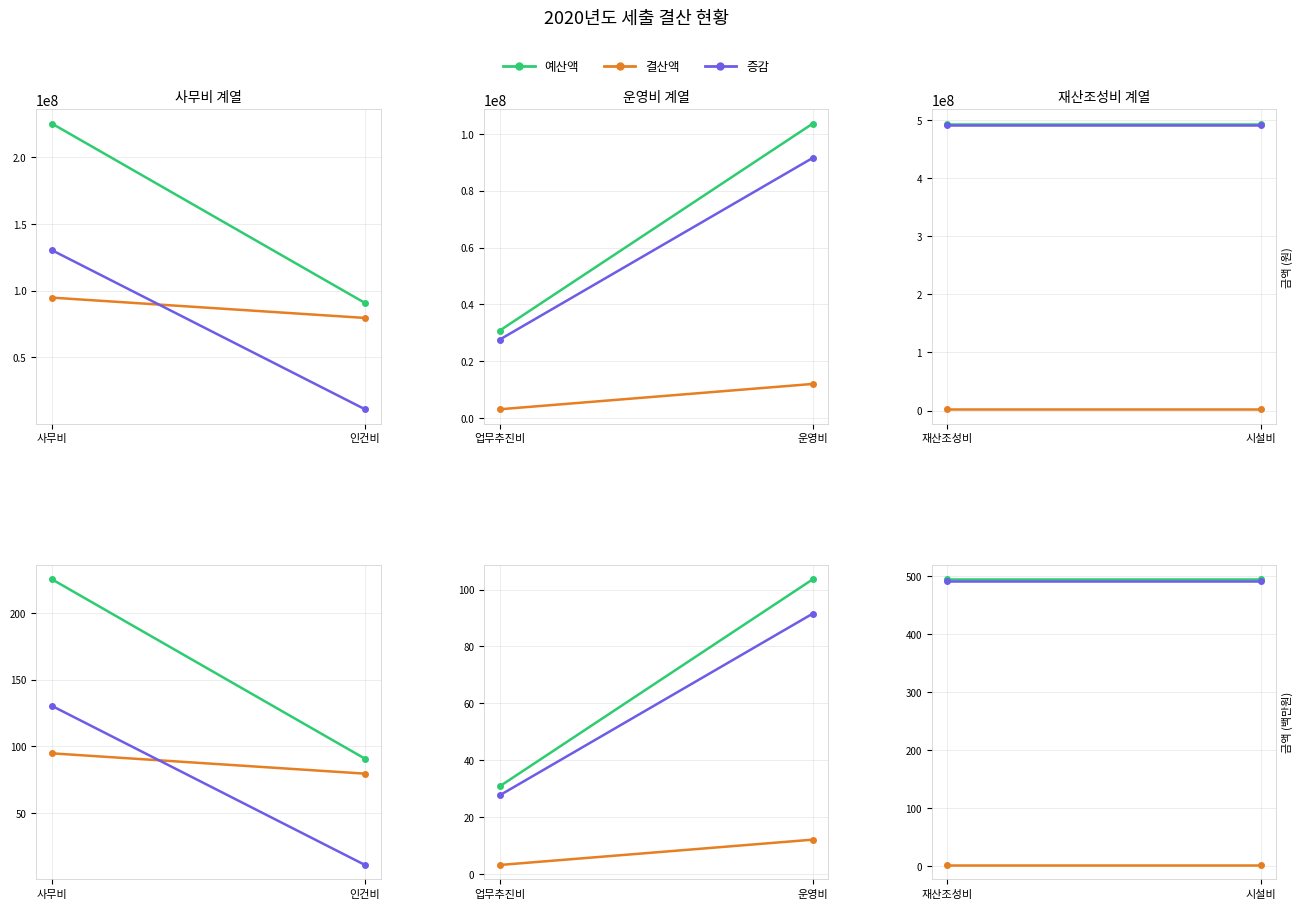

Count the number of categories in the chart.

2